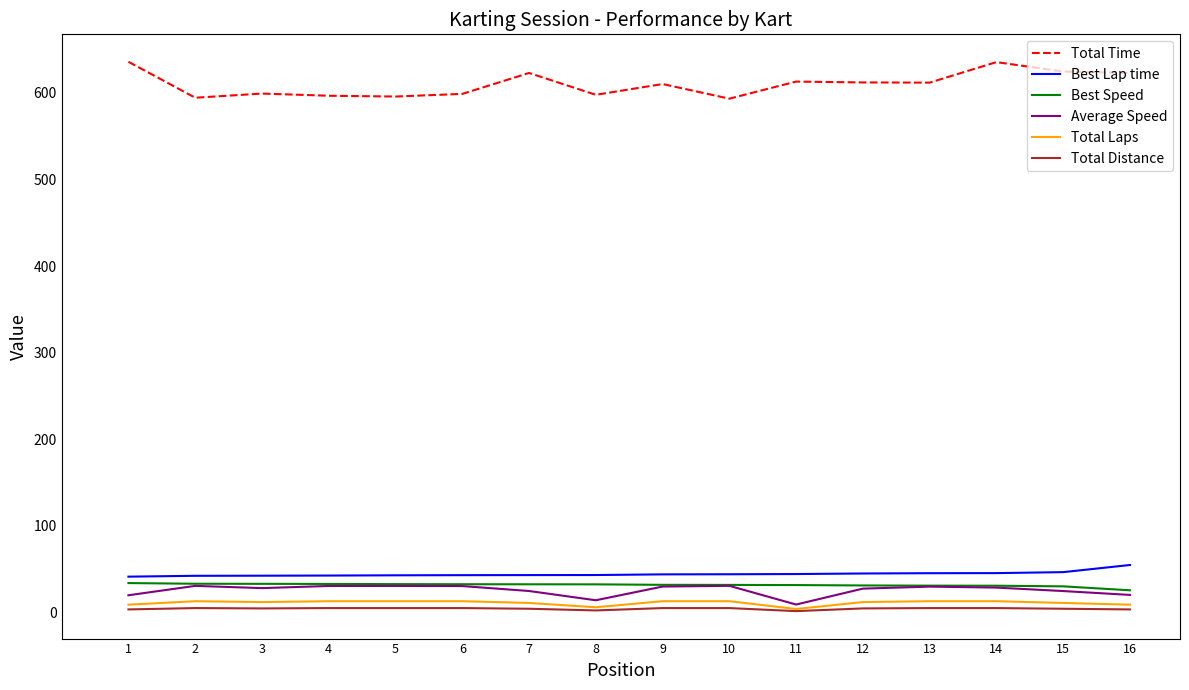

Is the value of Total Distance at 14 greater than the value of Best Lap time at 7?

No